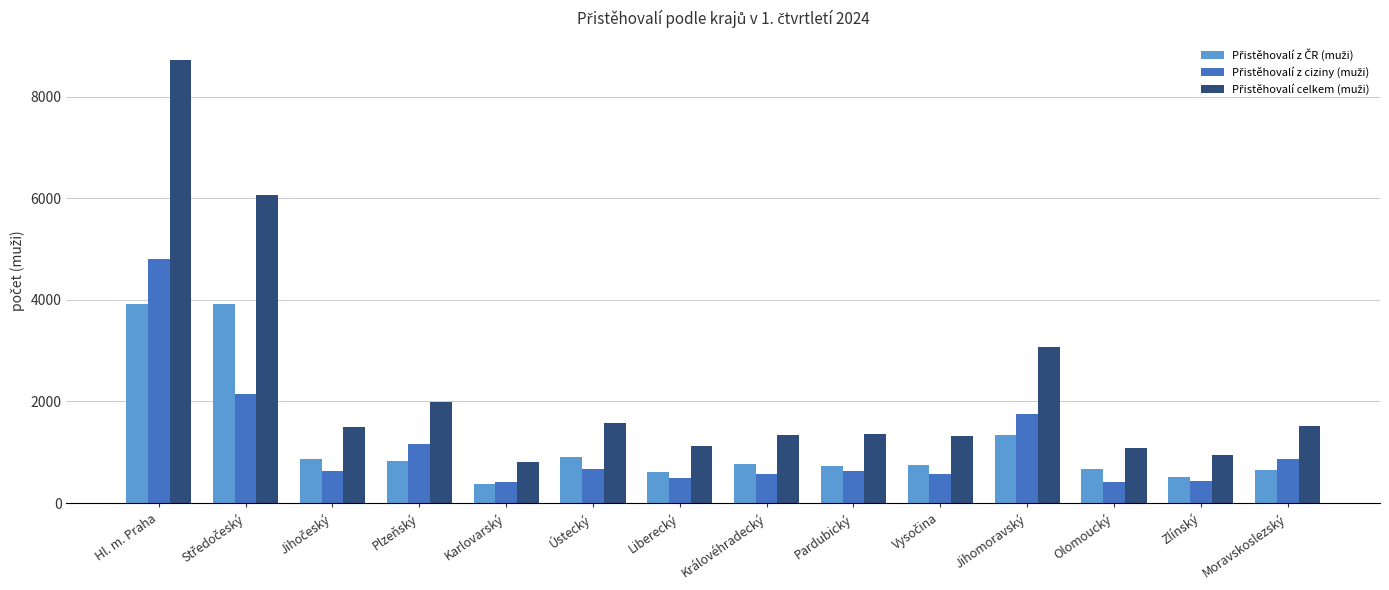

What is the total value across all series at Liberecký?

2230